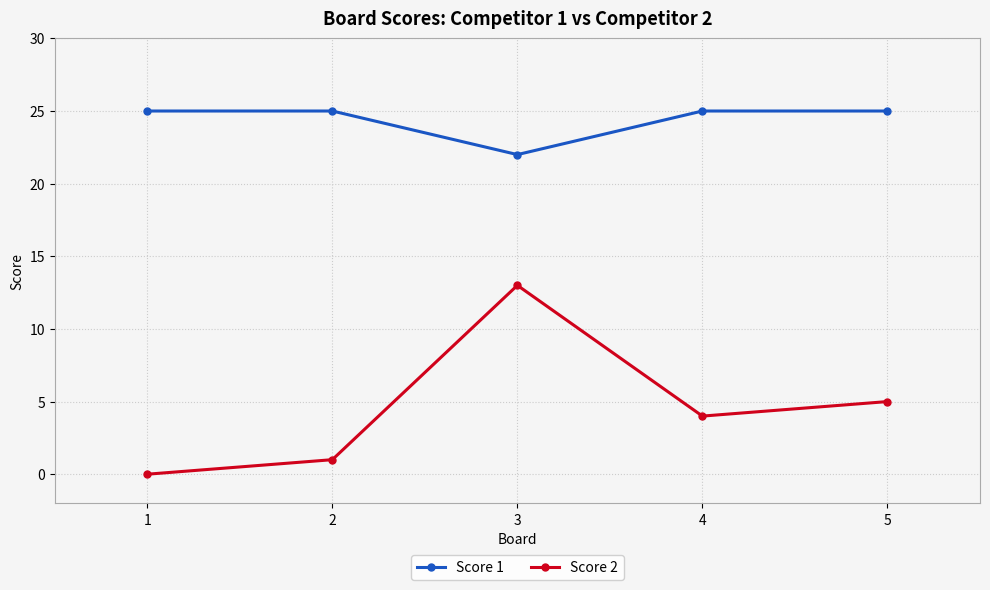

Reading right to left, extract all data points from this chart.

Score 1: 5=25	4=25	3=22	2=25	1=25
Score 2: 5=5	4=4	3=13	2=1	1=0